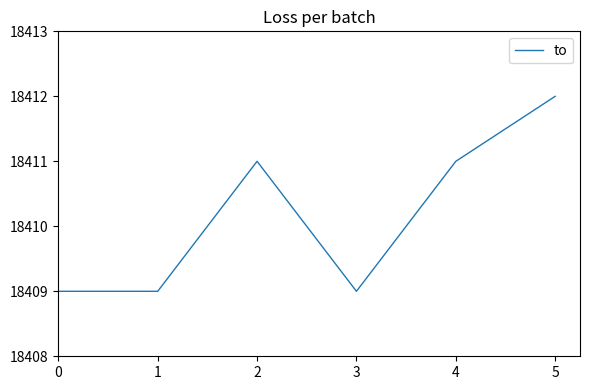

Approximately how many times larger is the value at 2 compared to 0?

1.0